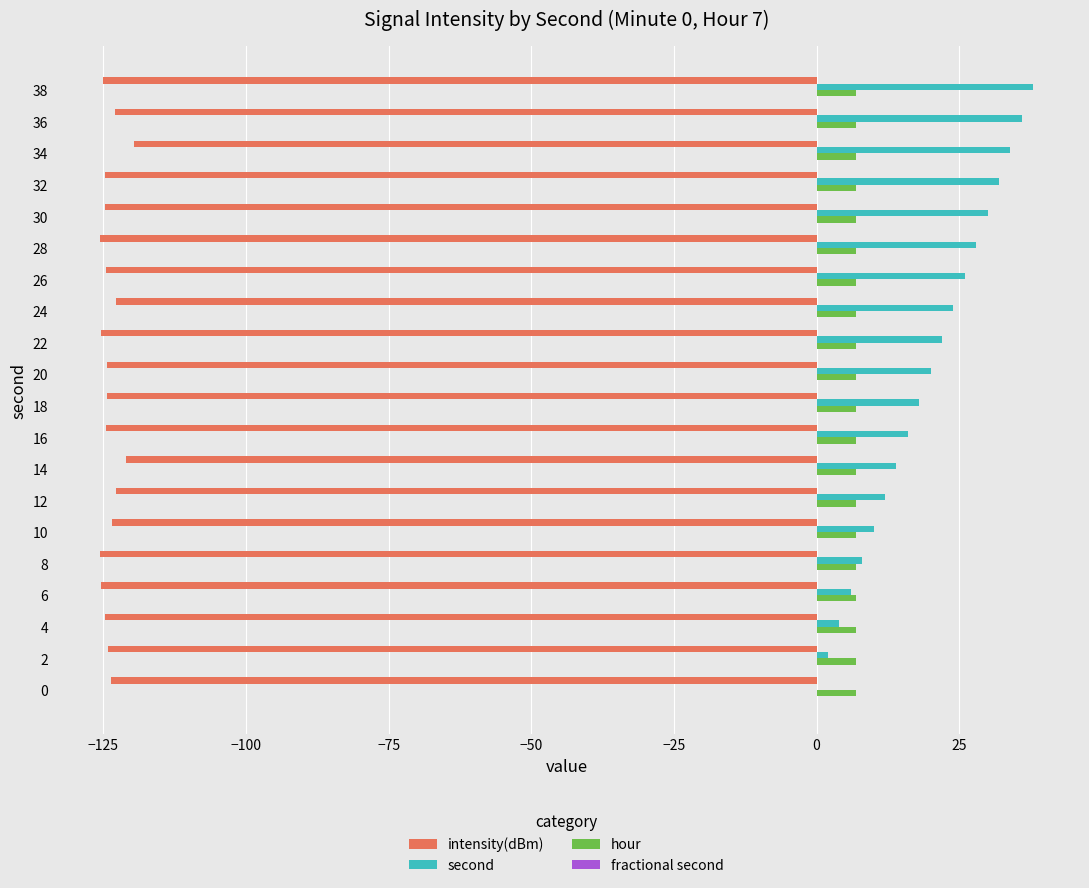

Which series has the widest spread of values?

second